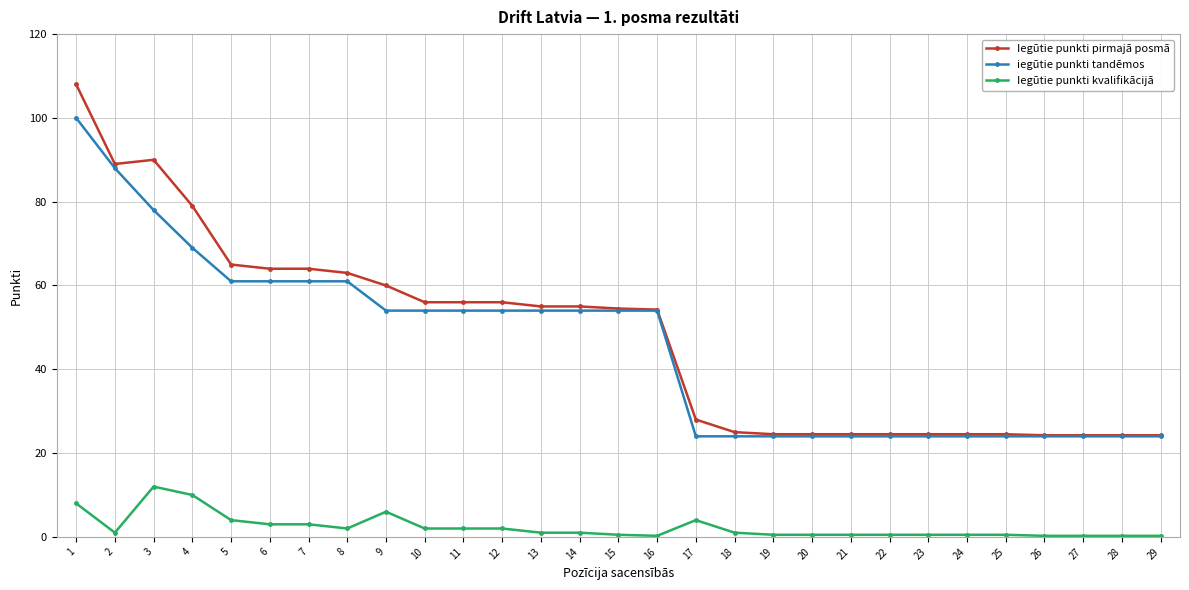

What is the value of the Iegūtie punkti kvalifikācijā point at the 19th from the left?

0.5